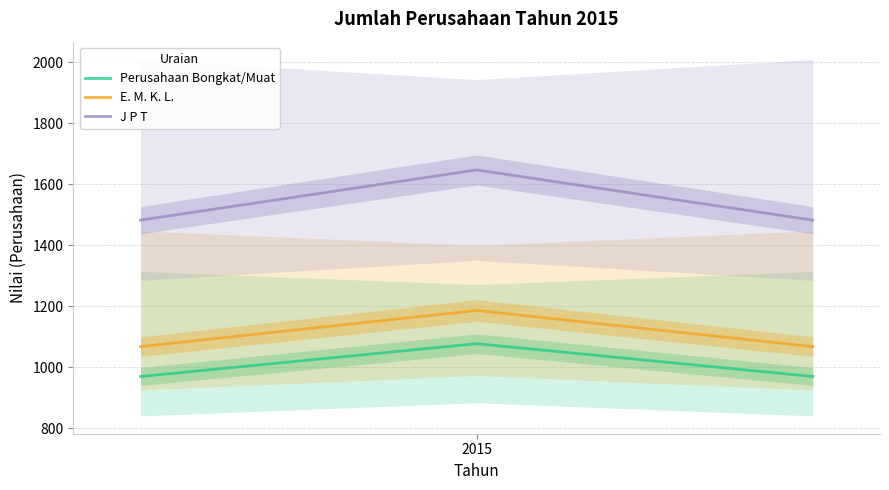

Does the chart have visible grid lines?

Yes